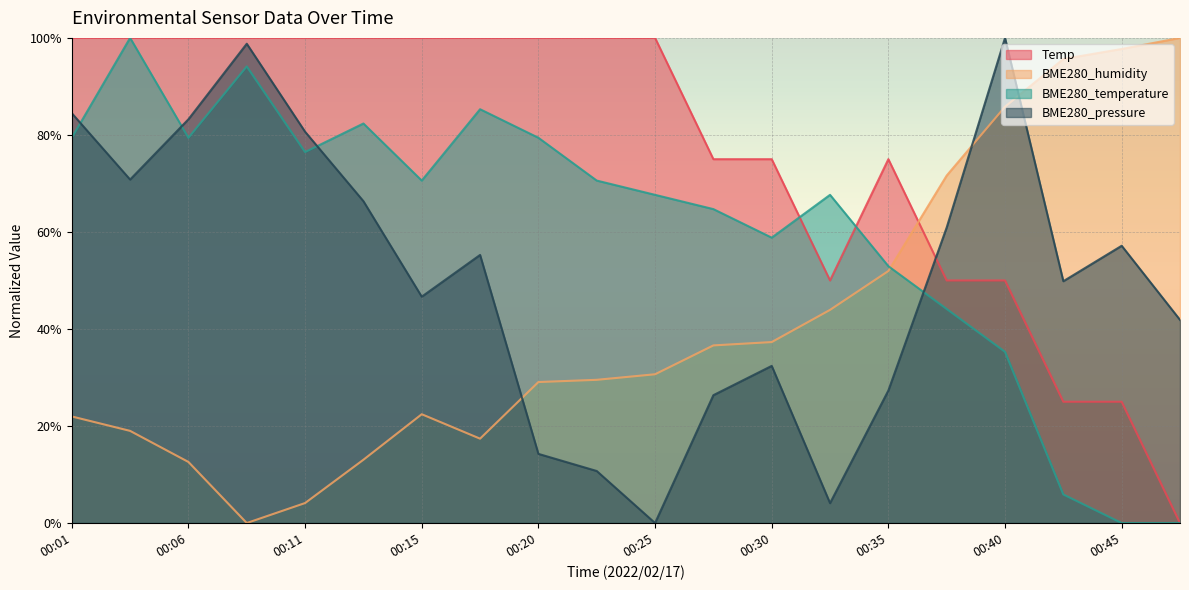

Which series changed the most between 00:18 and 00:30?

BME280_temperature